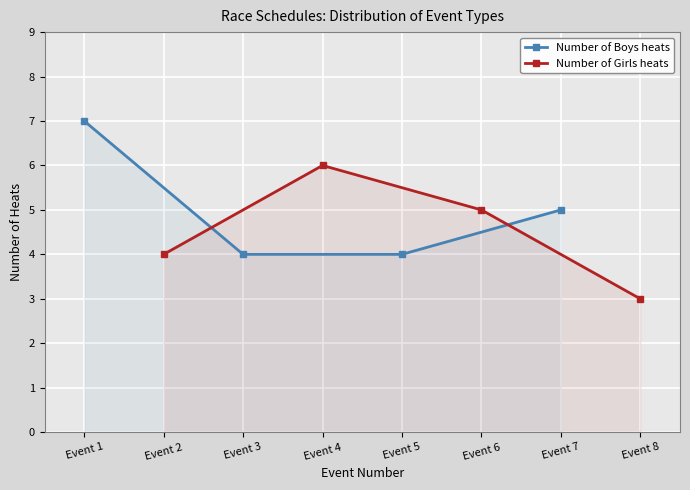

What is the difference between the second highest and second lowest values in the Number of Boys heats series?

1